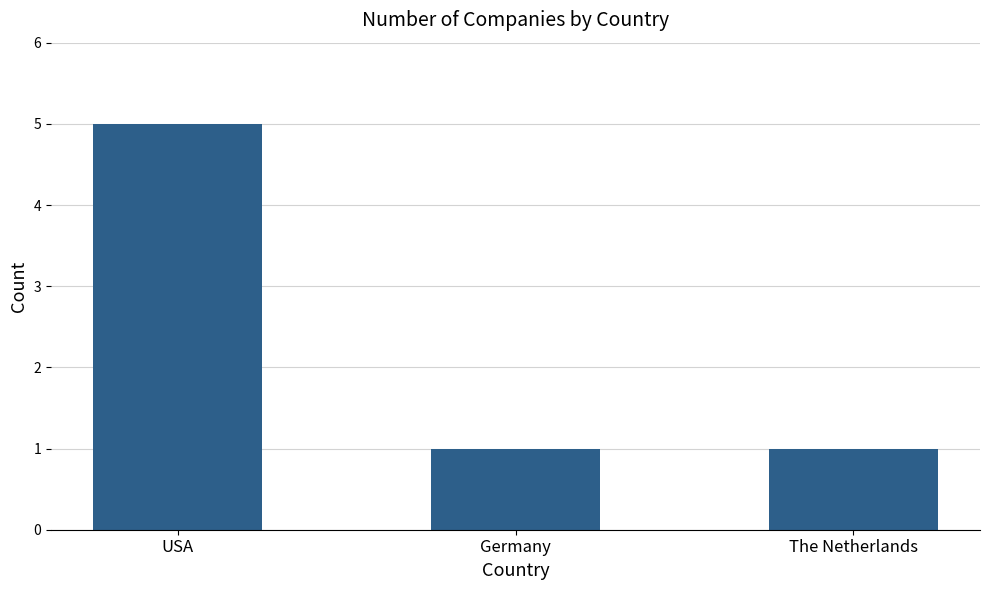

How many values are between 1 and 5?

3